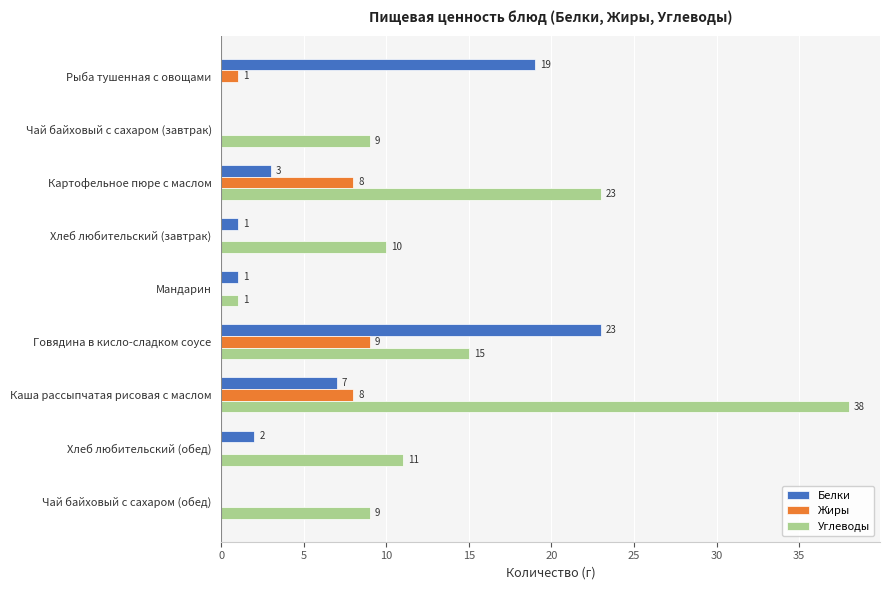

What is the sum of the Углеводы values at Хлеб любительский (обед) and Хлеб любительский (завтрак)?

21